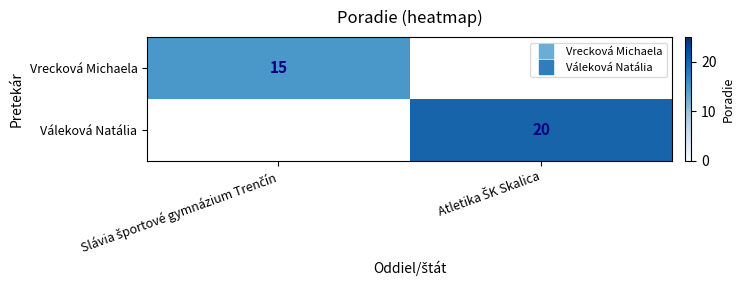

Between Slávia športové gymnázium Trenčín and Atletika ŠK Skalica, which is larger?

Atletika ŠK Skalica